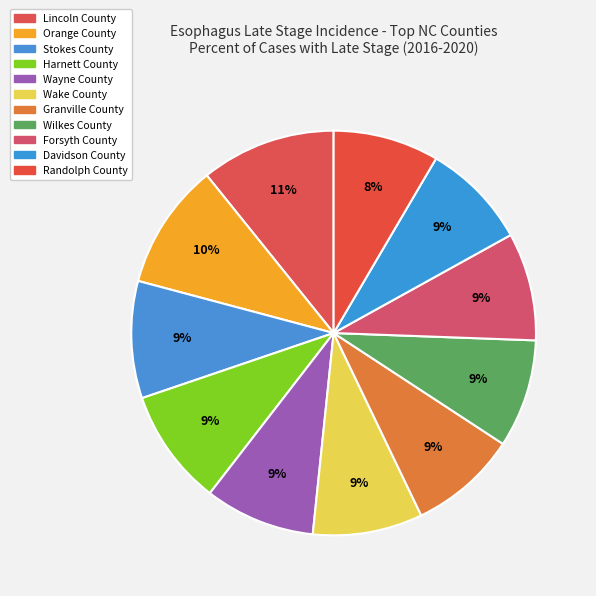

Count the number of slices in the pie.

11